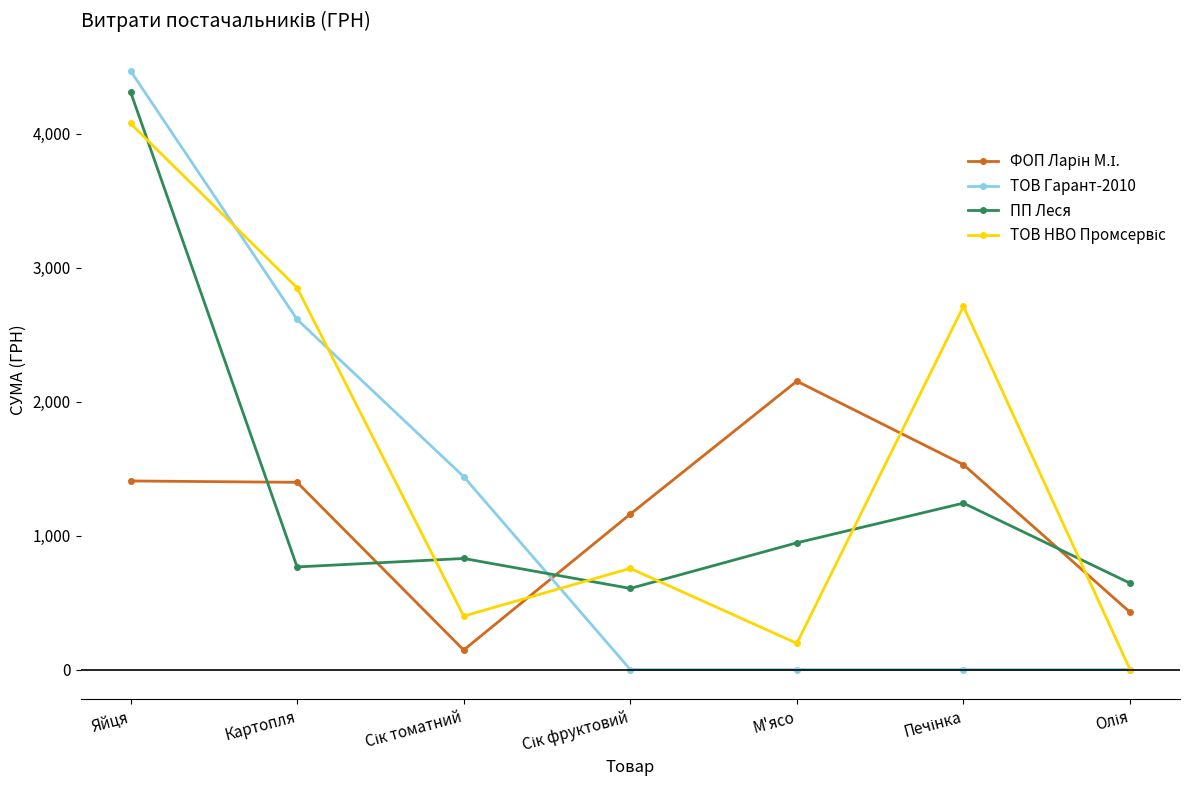

What is the greatest value displayed?

4469.8